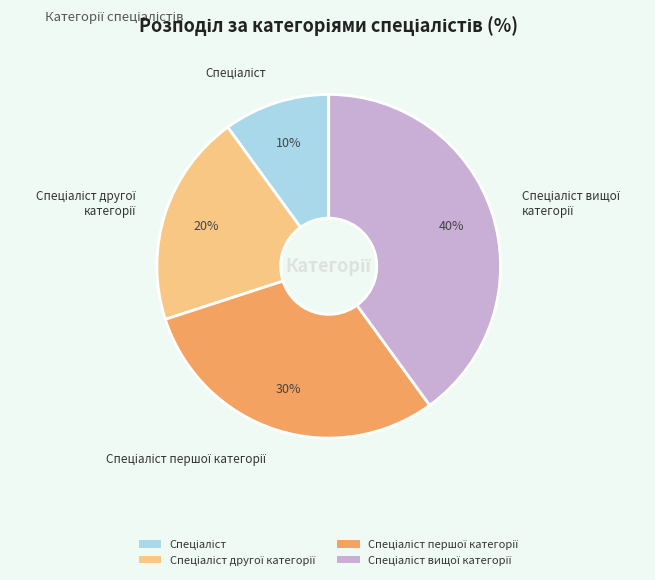

To the nearest percent, what is the average slice percentage?

25%